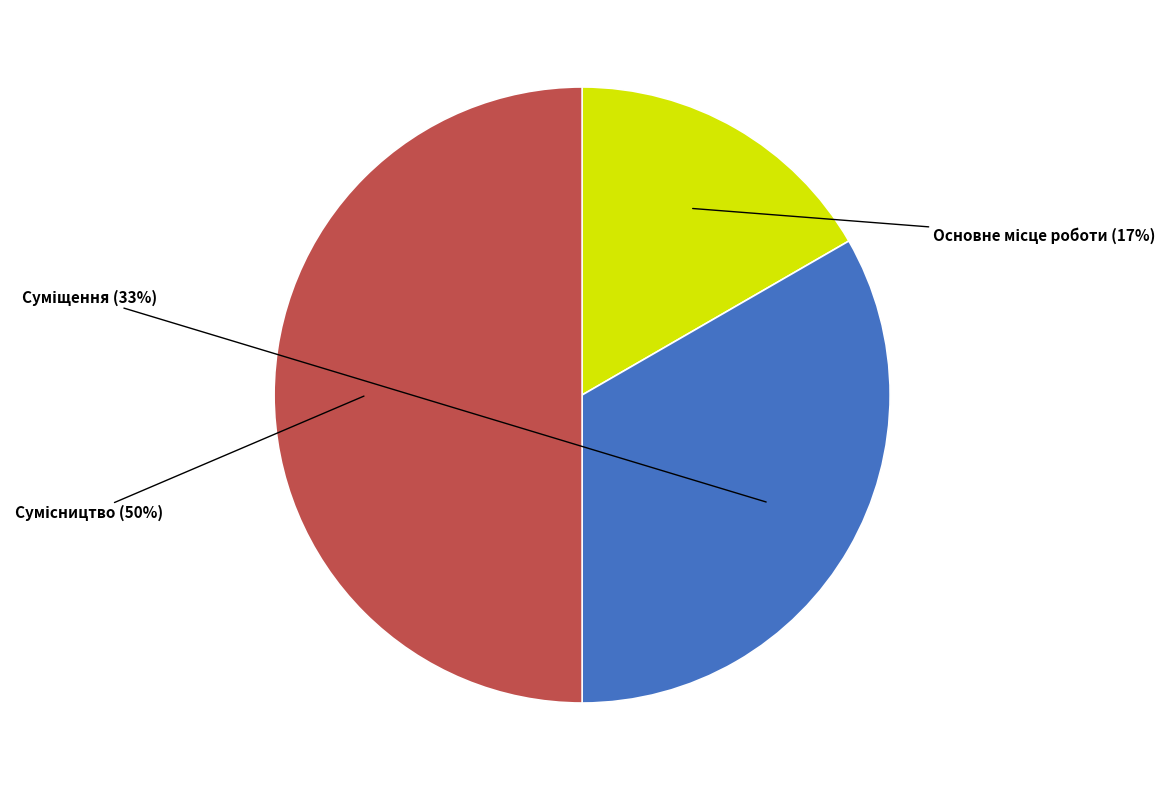

To the nearest percent, what is the average slice percentage?

33%